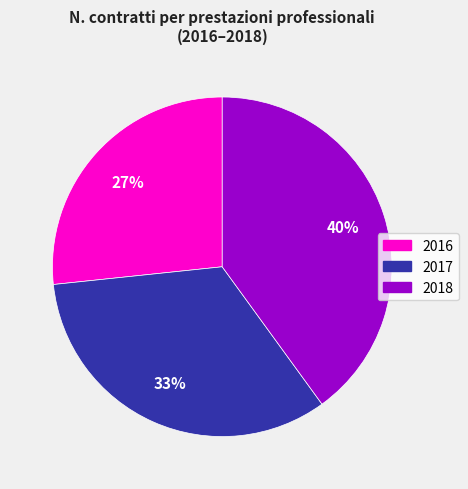

Is the sum of 2018 and 2017 greater than half?

Yes